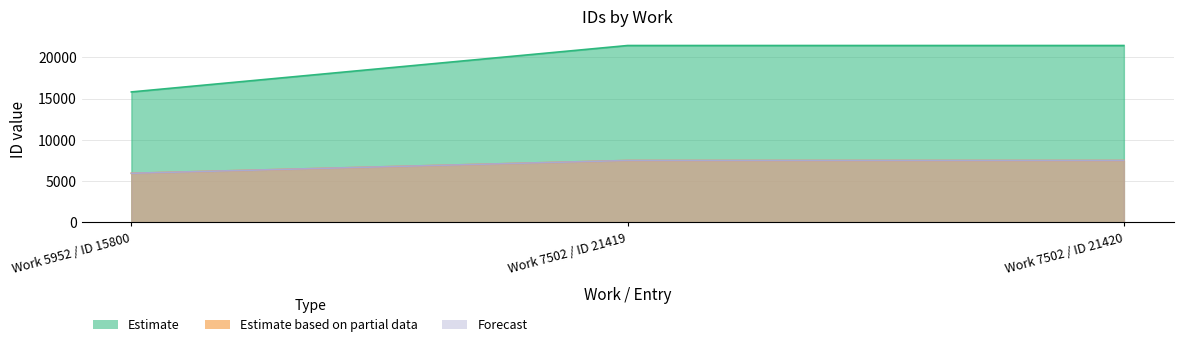

What is the sum of all Estimate based on partial data values?

20956